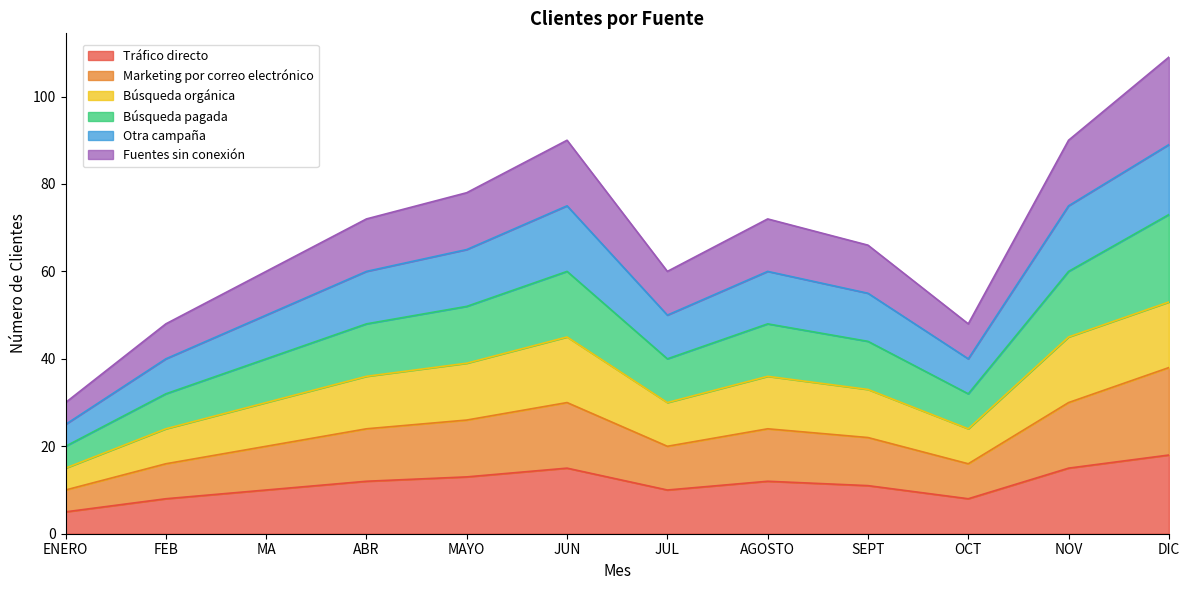

How many lines are shown in the chart?

6